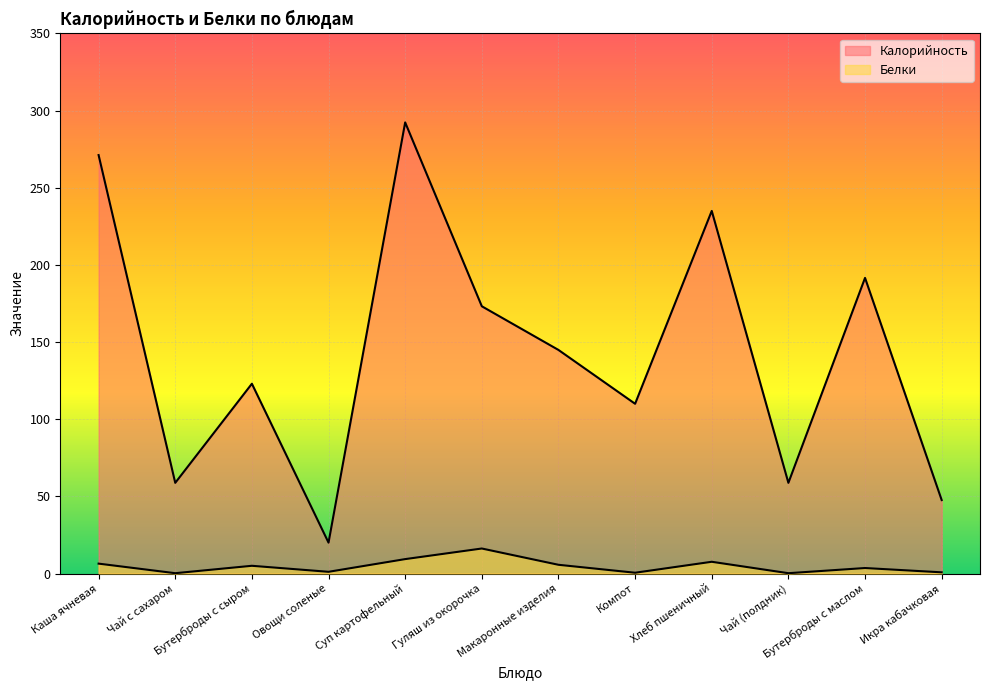

Count the number of data series in this chart.

2